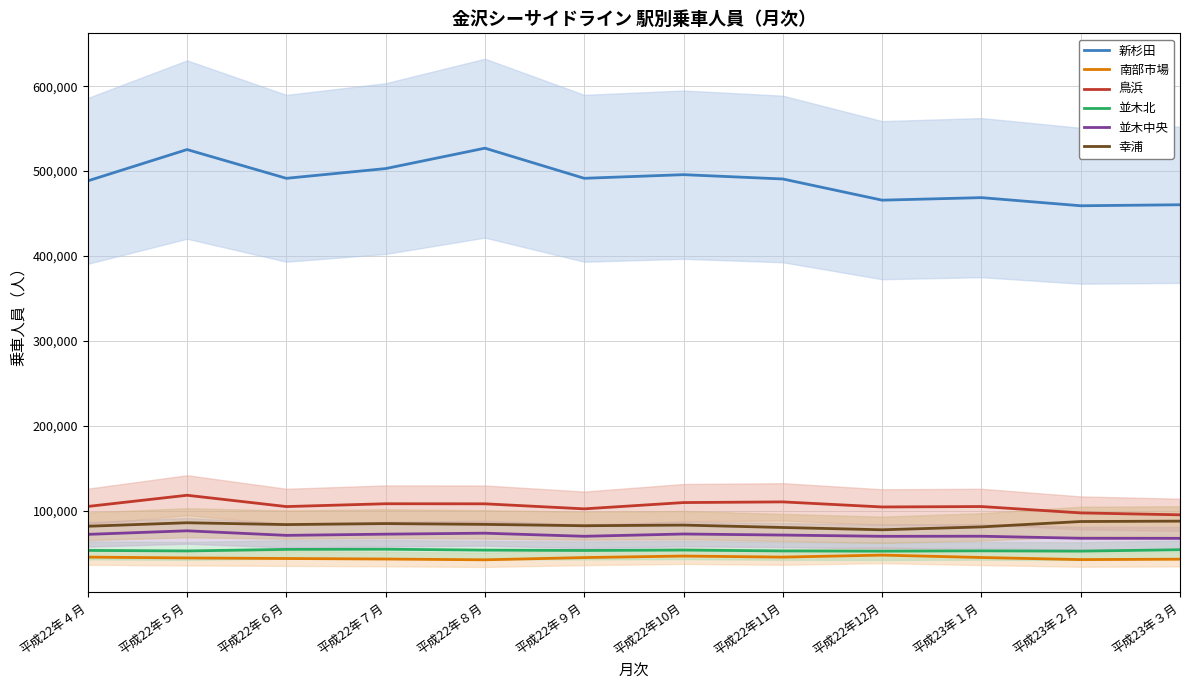

What is the average value of the 南部市場 series?

44186